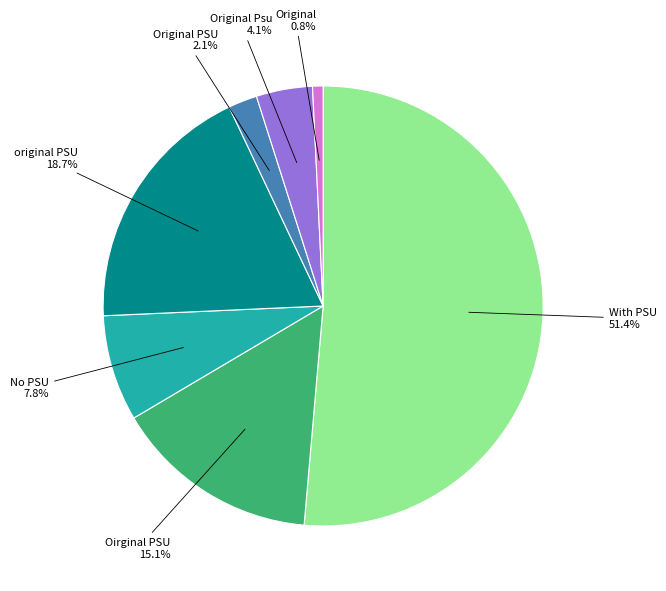

Does any single category account for the majority?

Yes